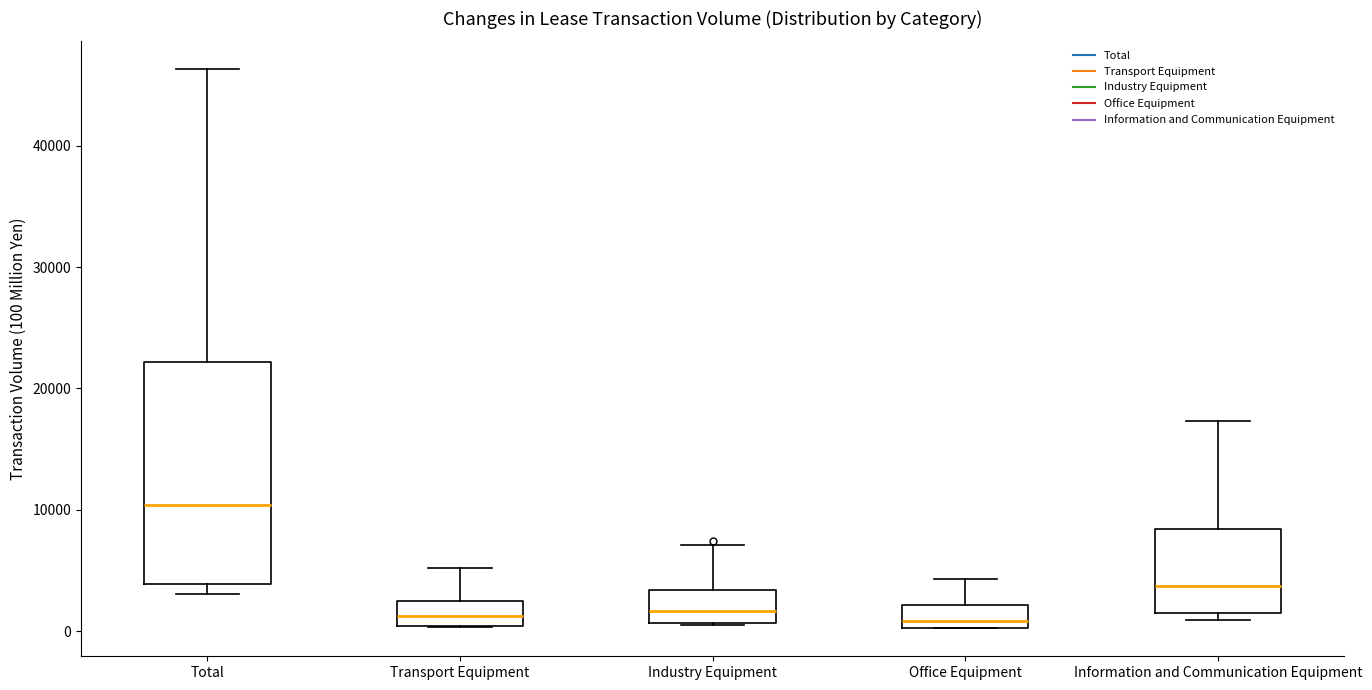

Where is the lower edge of the box for Total on the y-axis? The values are not printed on the chart, so give them approximately, as read against the axis.

4000